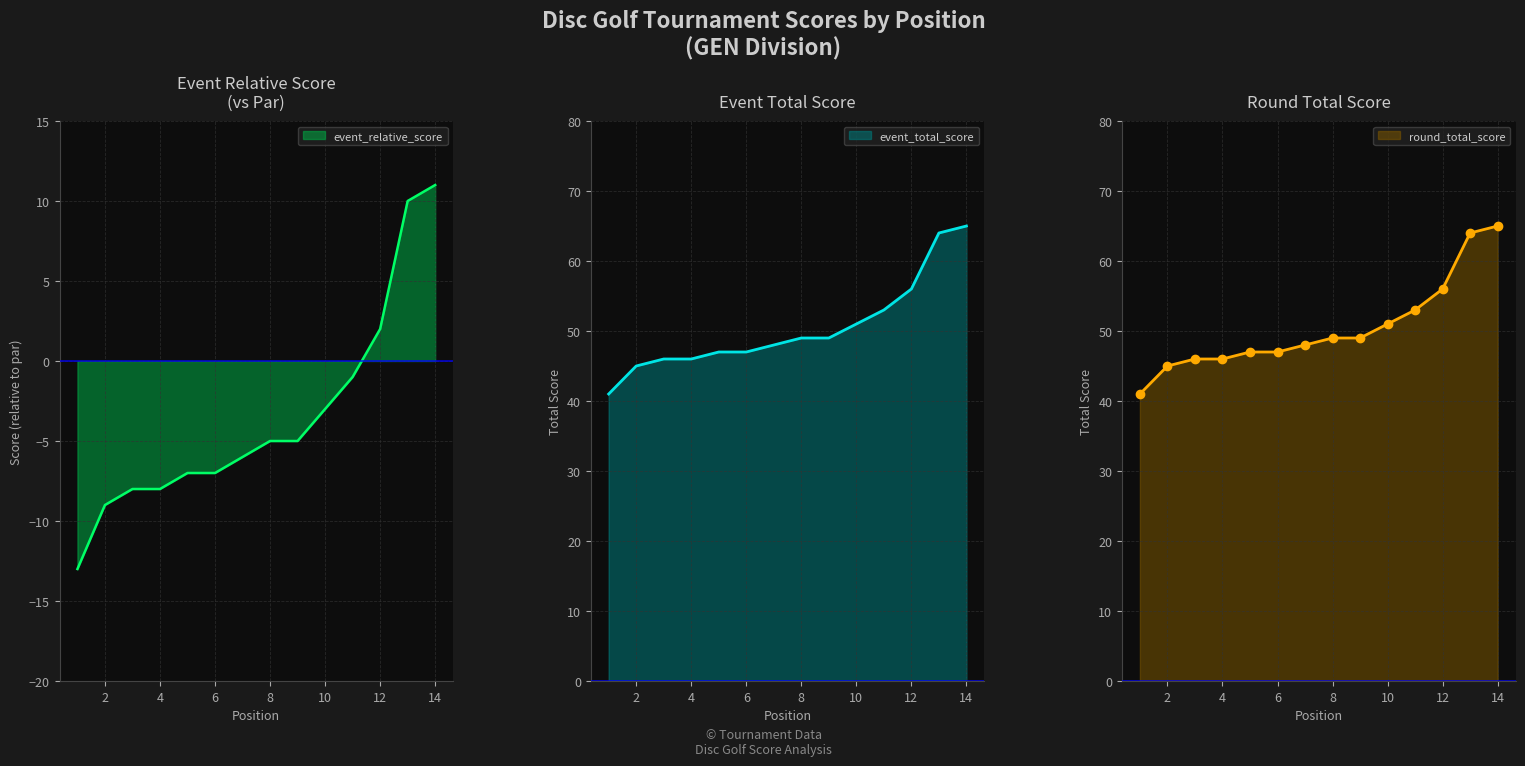

What is the total value across all series at 3?

84